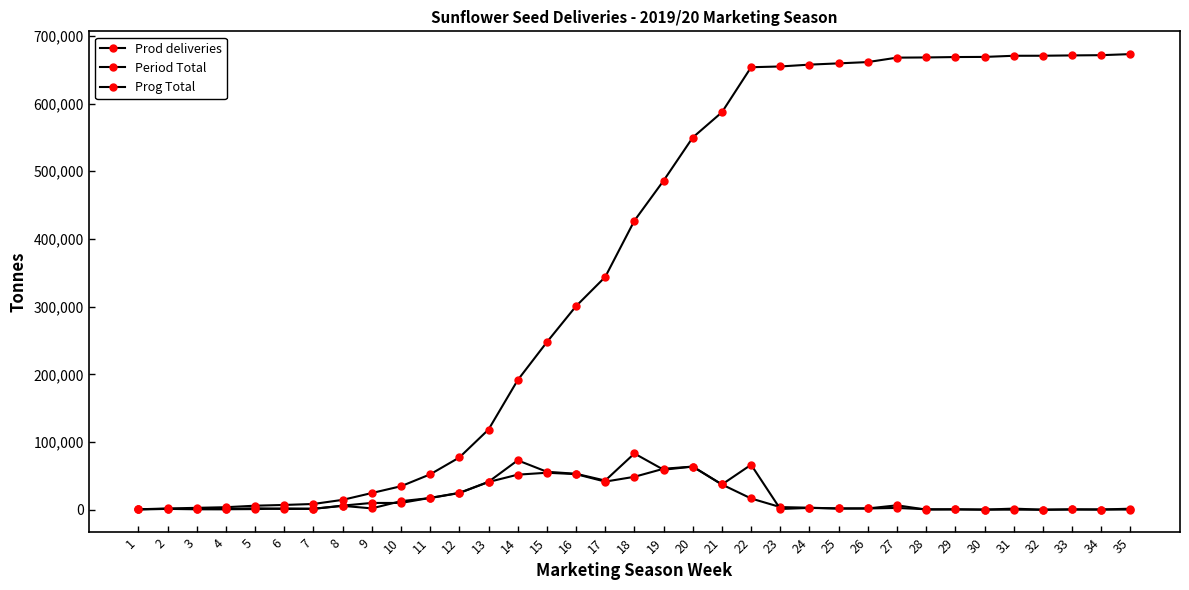

True or false: Prog Total and Period Total intersect in this chart.

False